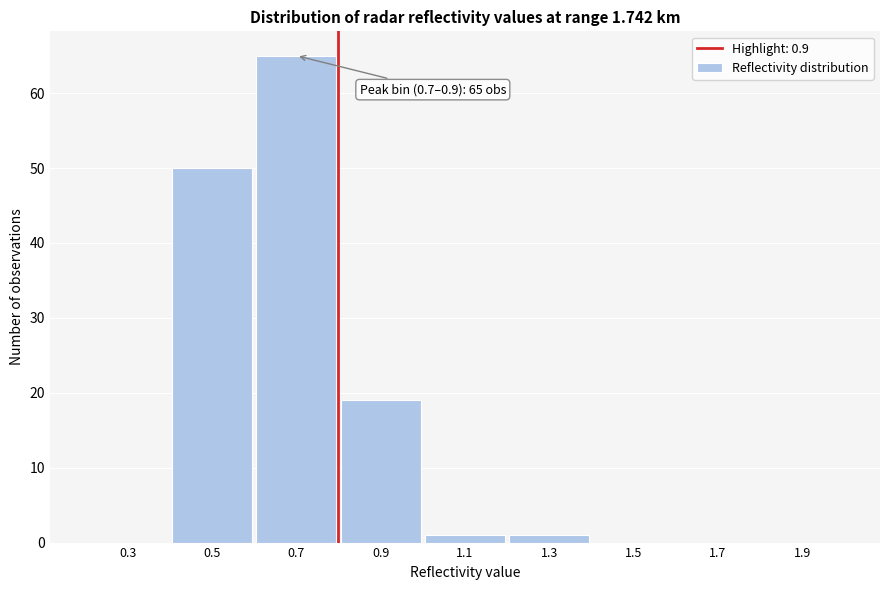

Reading left to right, extract all data points from this chart.

0.3=0	0.5=50	0.7=65	0.9=19	1.1=1	1.3=1	1.5=0	1.7=0	1.9=0